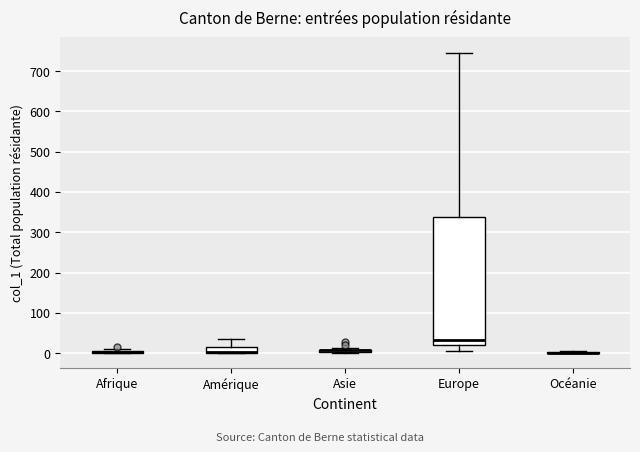

Where does the lower whisker of the box for Europe end on the y-axis? The values are not printed on the chart, so give them approximately, as read against the axis.

10